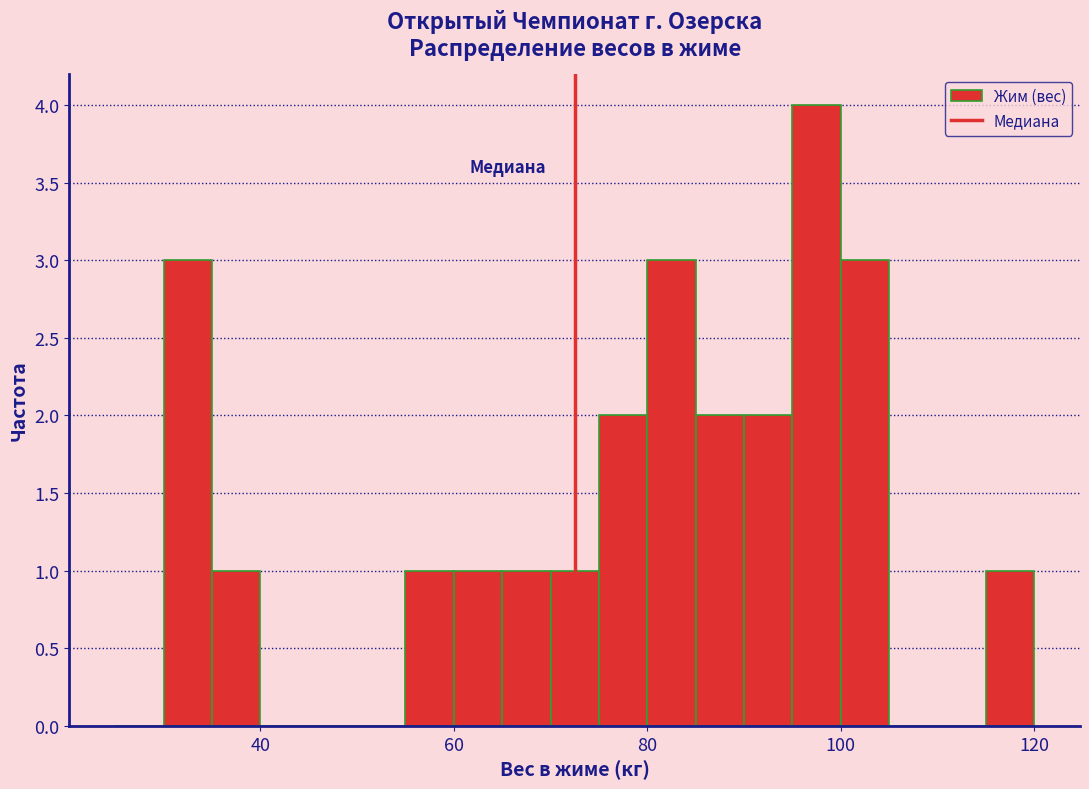

Read against the x-axis, roughly where is the centre of the tallest bar?

98